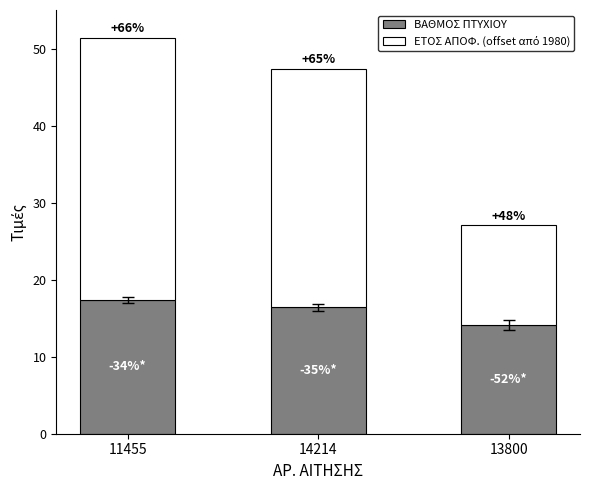

Is it true that ΒΑΘΜΟΣ ΠΤΥΧΙΟΥ equals 17.4 at 11455?

True